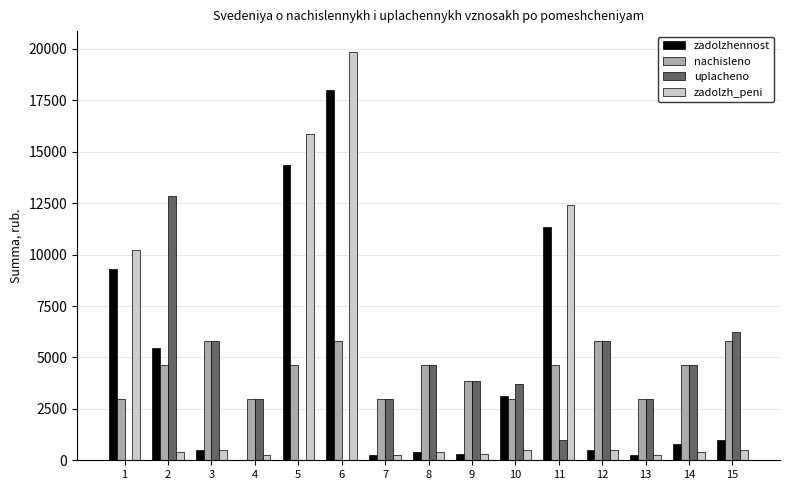

What is the sum of the nachisleno values at 3 and 11?

10437.1